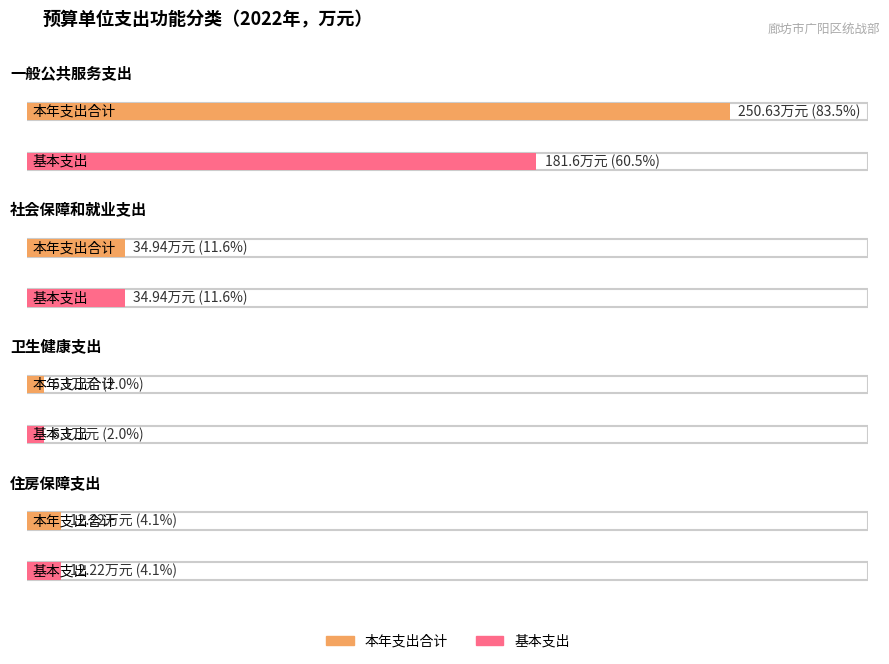

Which series has the widest spread of values?

本年支出合计